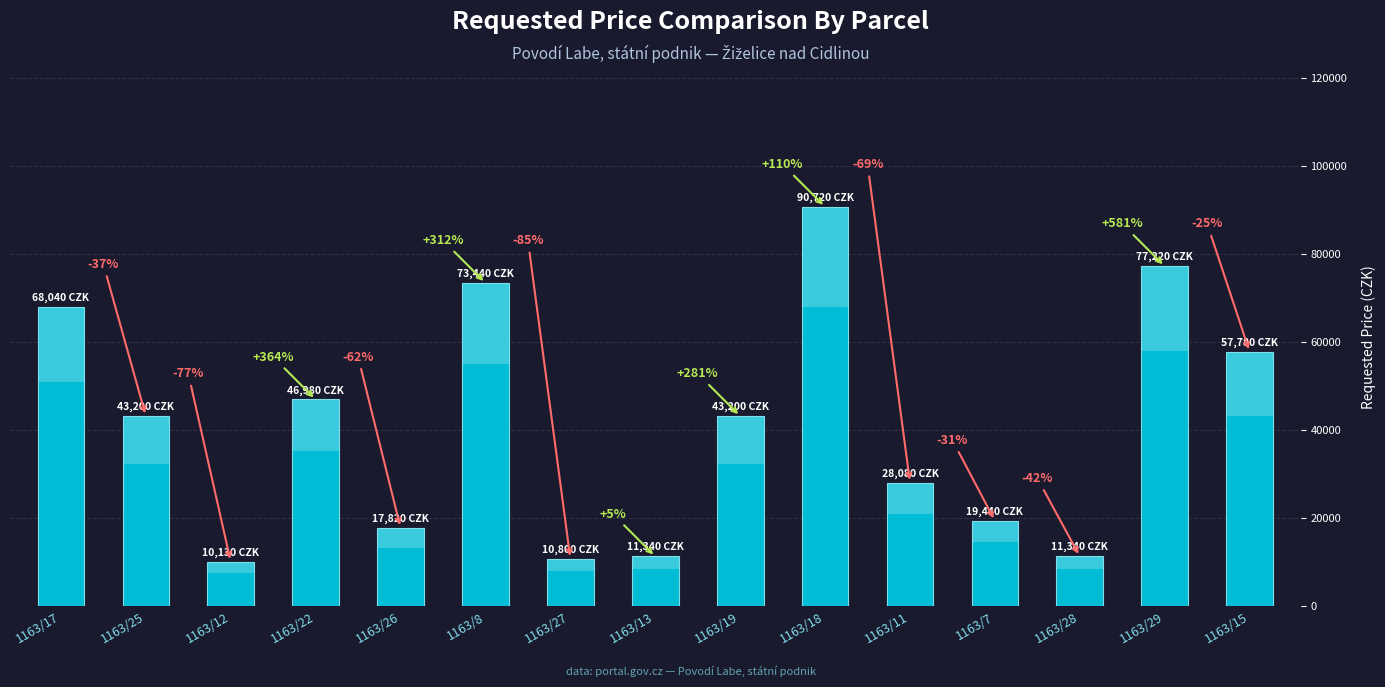

At which category does the chart reach its peak across all series?

1163/18